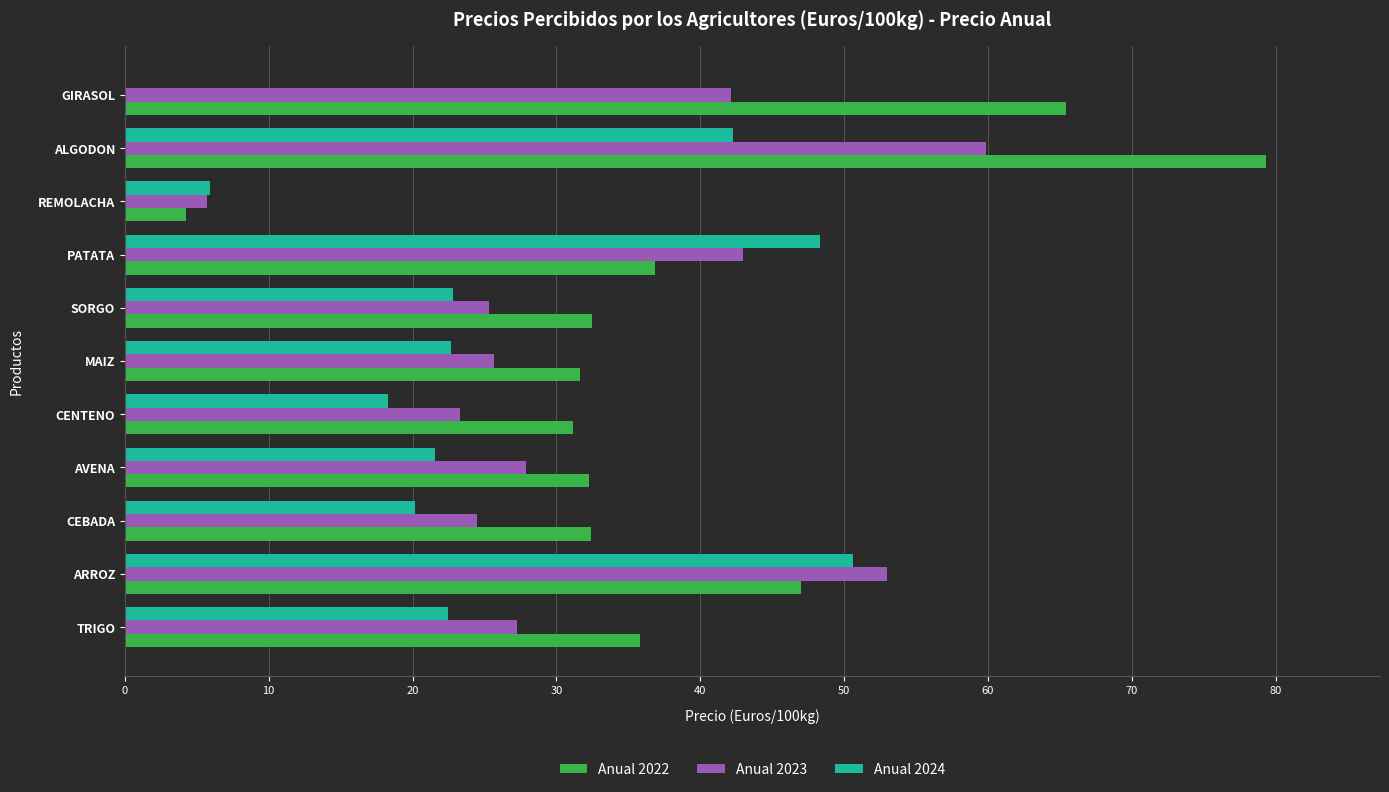

At which label is Anual 2022 closest to 41?

PATATA